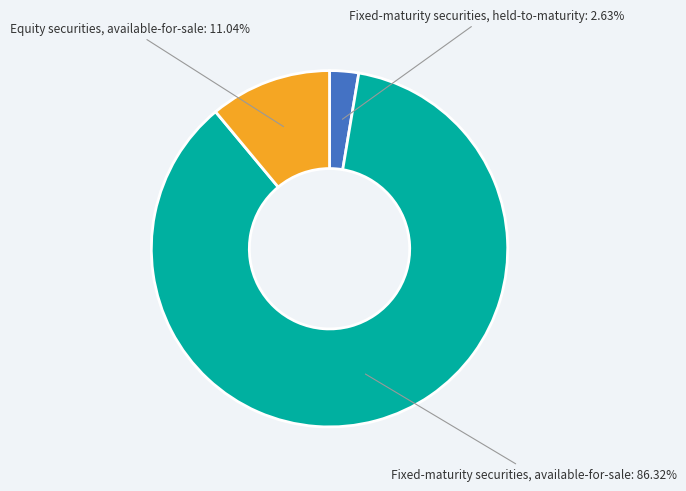

Which has a higher value, Fixed-maturity securities, available-for-sale or Equity securities, available-for-sale?

Fixed-maturity securities, available-for-sale